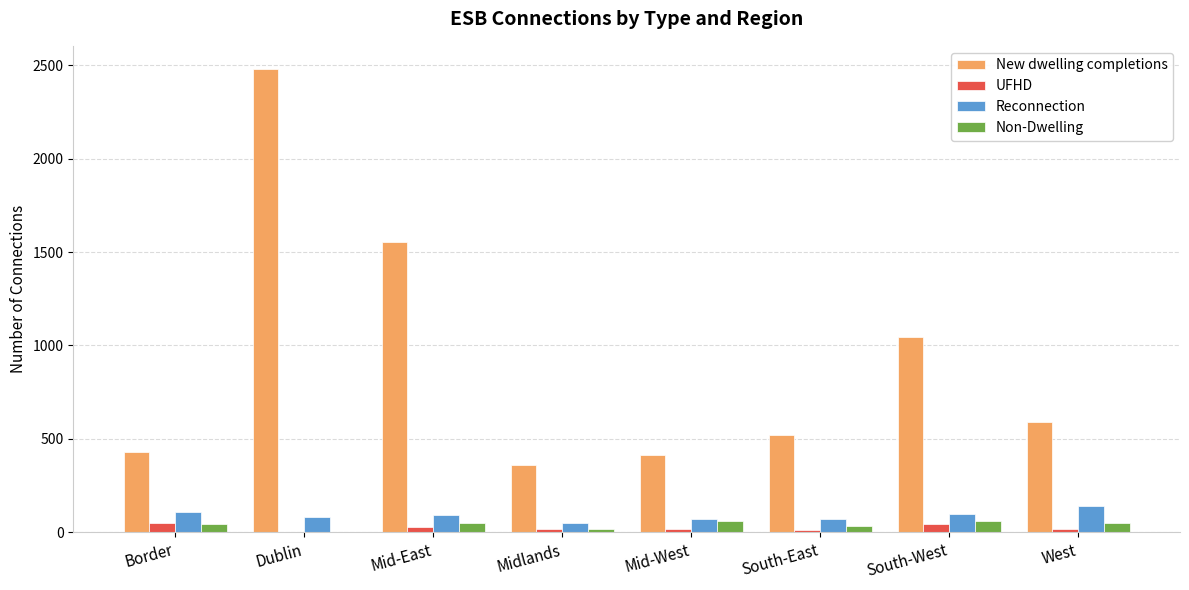

Which series has the largest total across all categories?

New dwelling completions